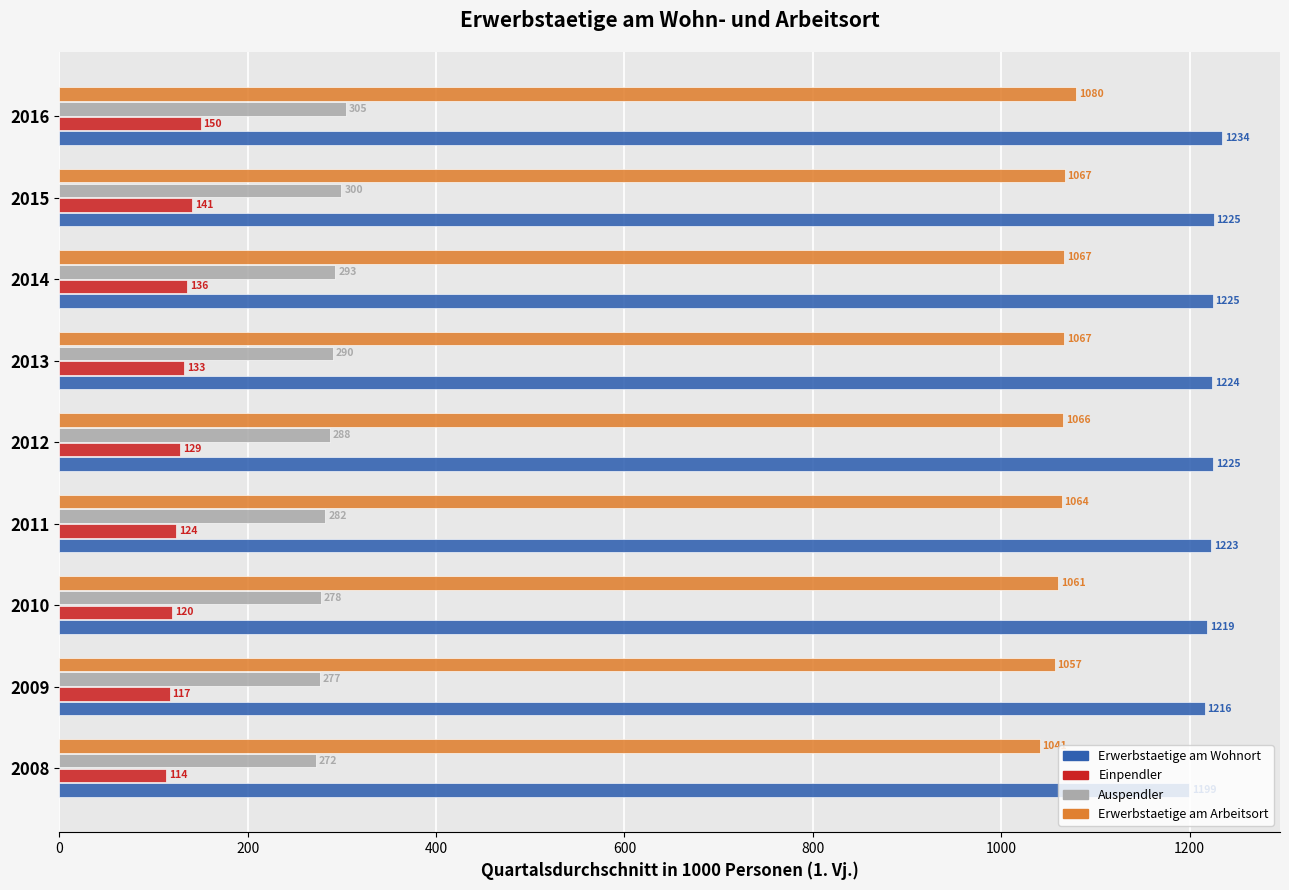

At which label does Erwerbstaetige am Wohnort reach its peak?

2016